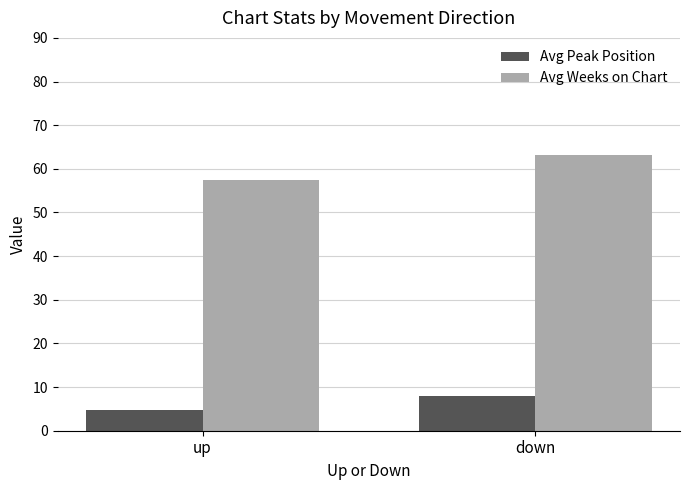

What is the label of the 1st bar from the left?

up